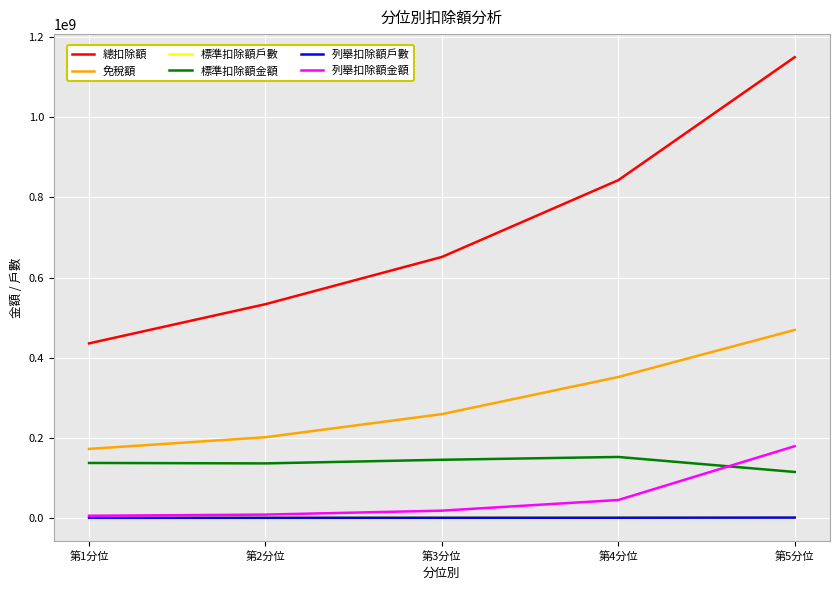

What is the difference between the maximum and minimum values in the 免稅額 series?

297111507